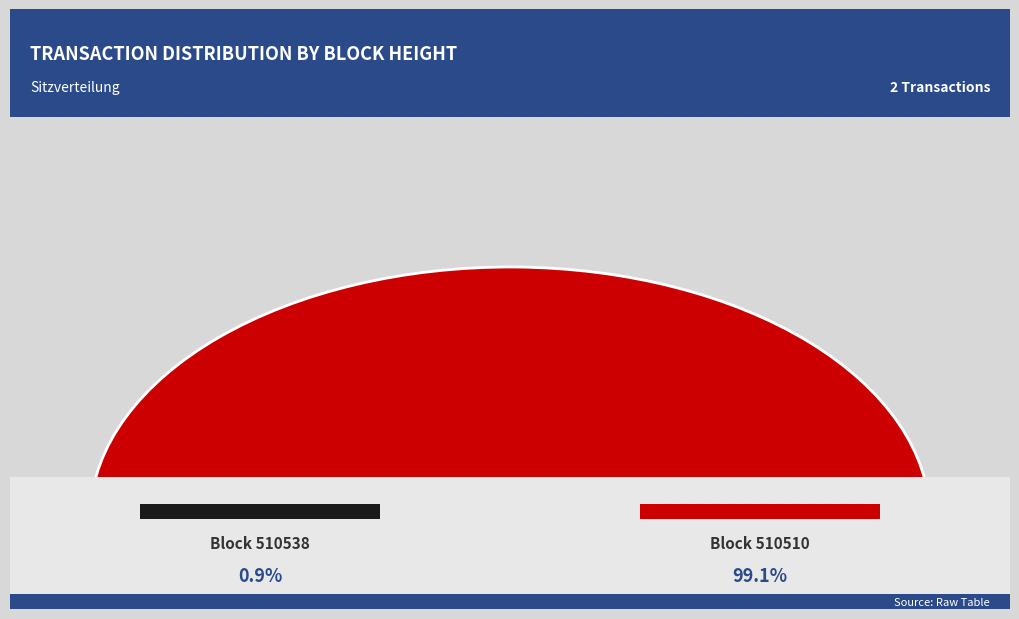

To the nearest percent, what percentage of the pie is 510538?

1%